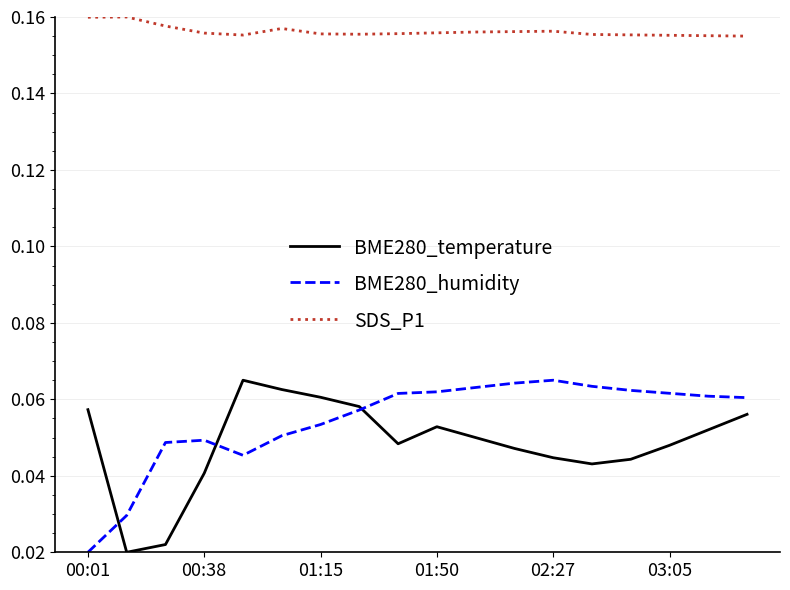

True or false: SDS_P1 and BME280_temperature cross at least once.

False